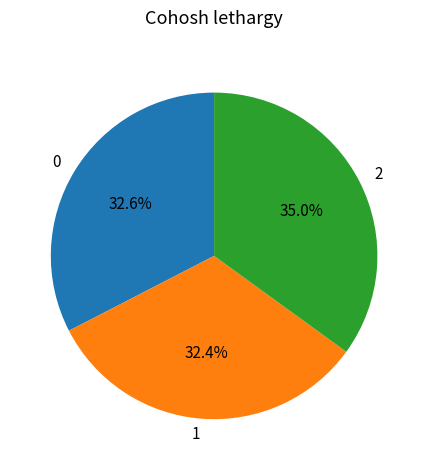

How many segments does this pie chart have?

3